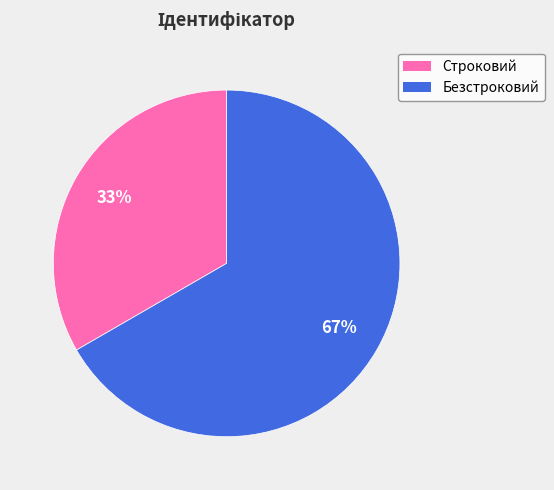

Is it true that Безстроковий is 67% of the pie?

True